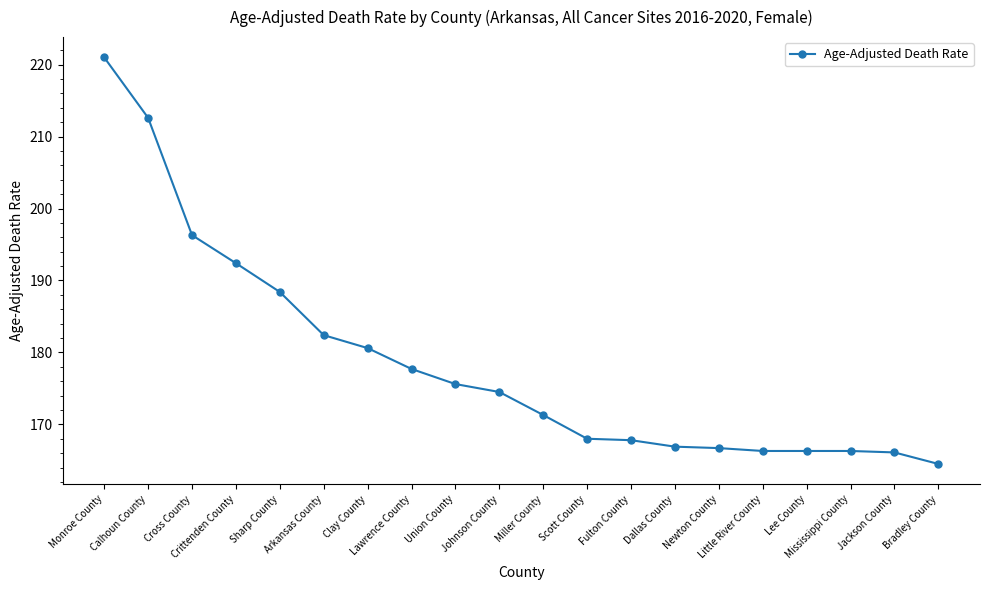

Count the number of values greater than 174.

10